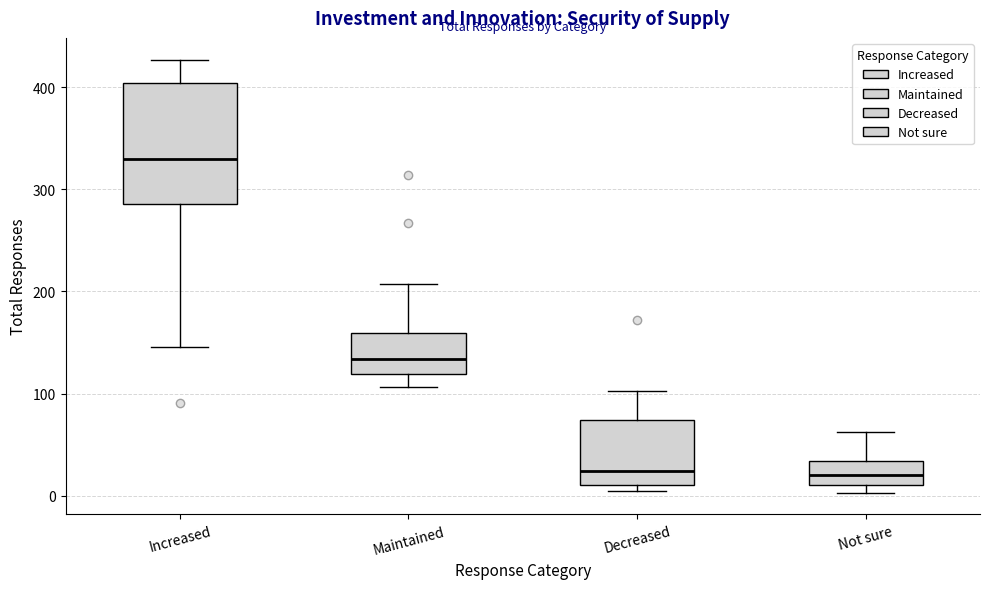

Which box's median line is the highest?

Increased